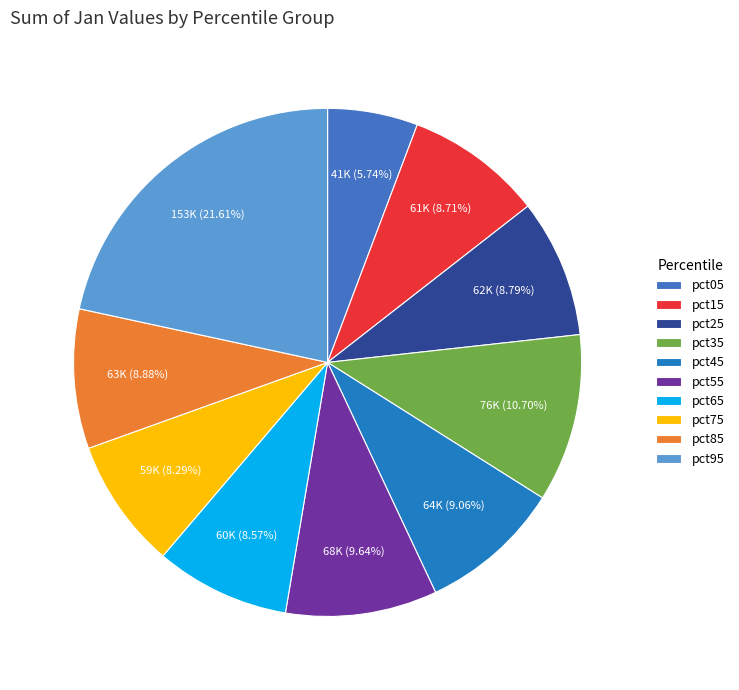

Which slice is the largest?

pct95